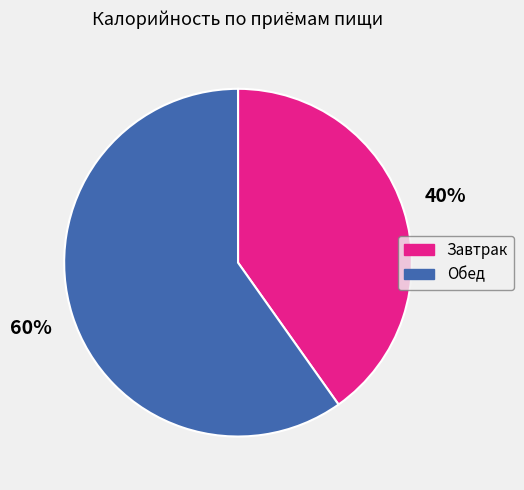

What is the ratio of the value at Завтрак to the value at Обед?

0.7